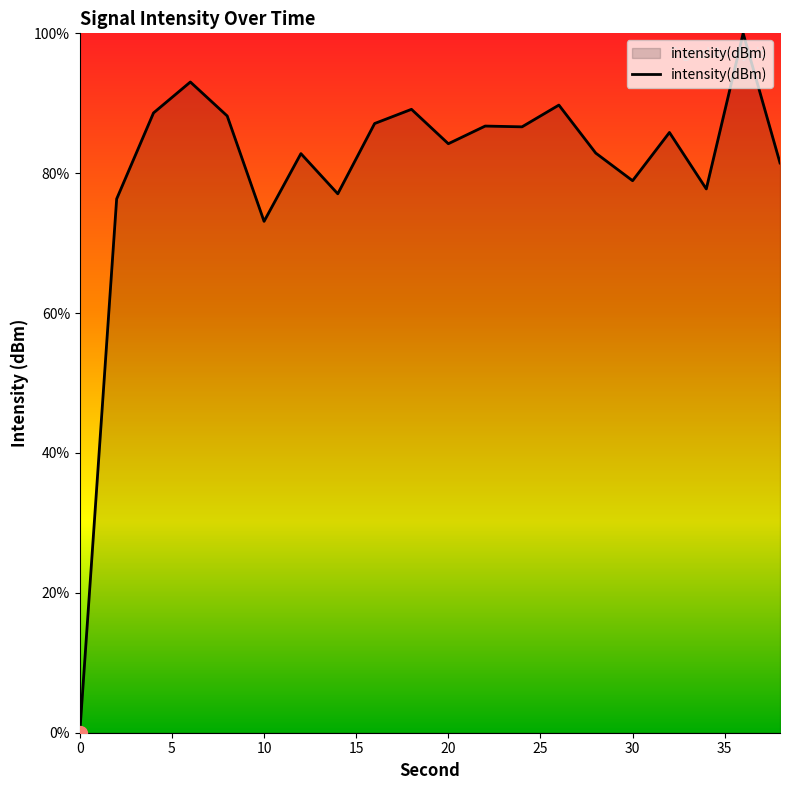

What is the maximum value shown in the chart?

100.0